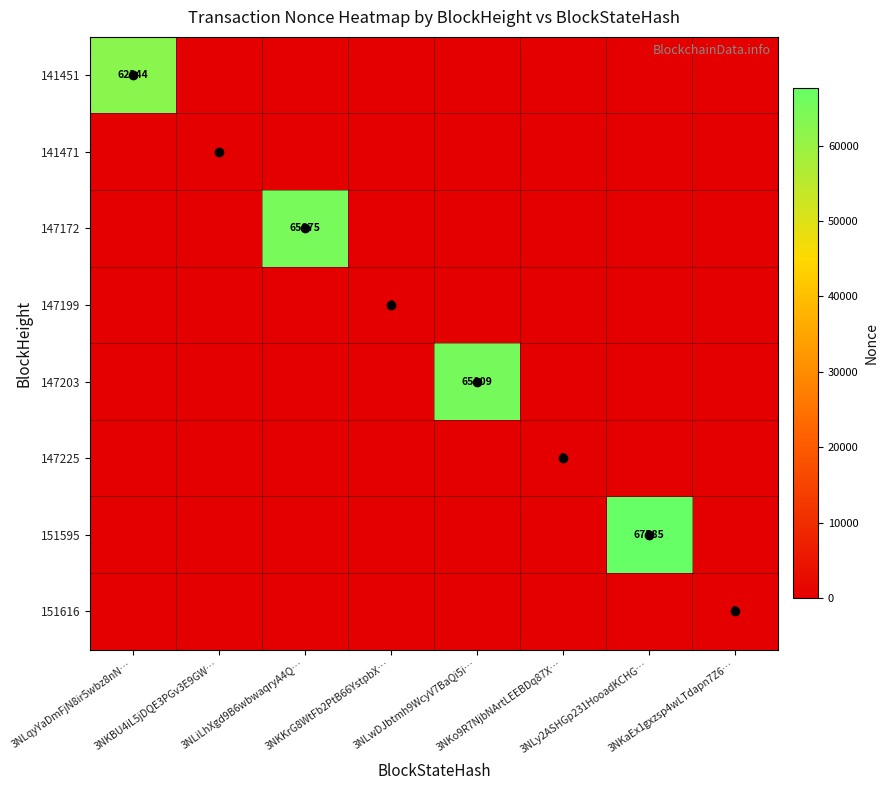

Which series has the largest range (max minus min)?

151595